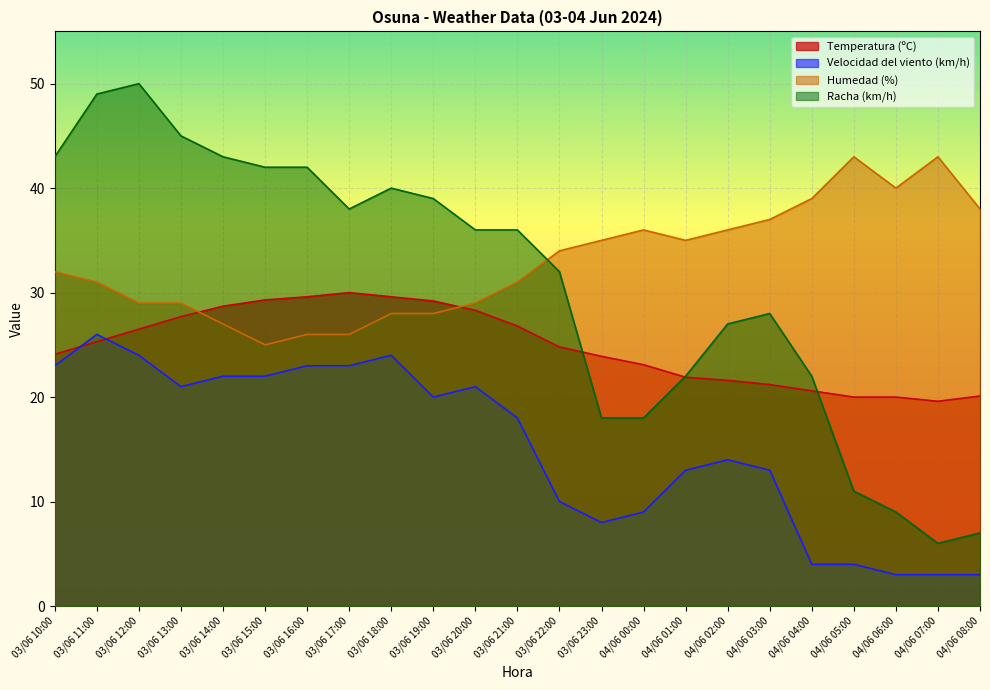

What is the difference between the second highest and minimum values in the Temperatura (ºC) series?

10.0